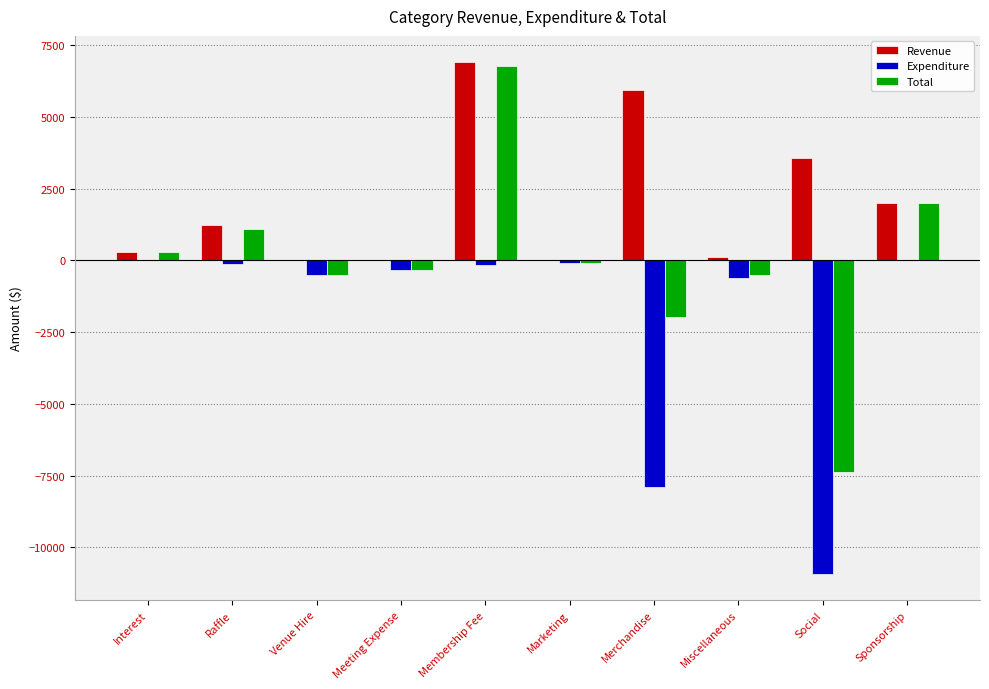

True or false: Total has a value of -1062.8 at Merchandise.

False